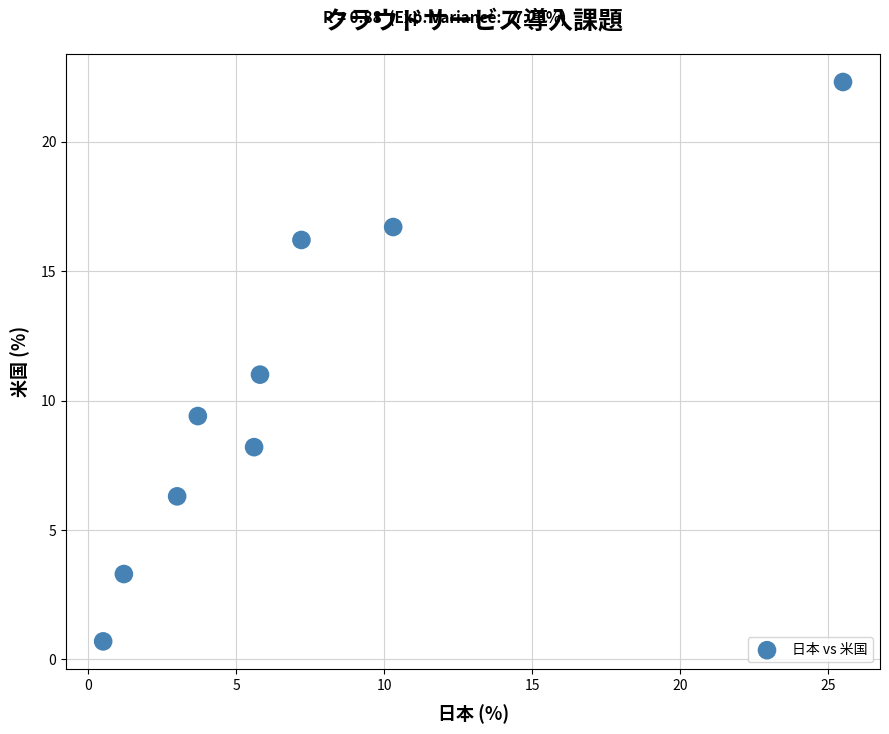

What is the average X value?

7.0